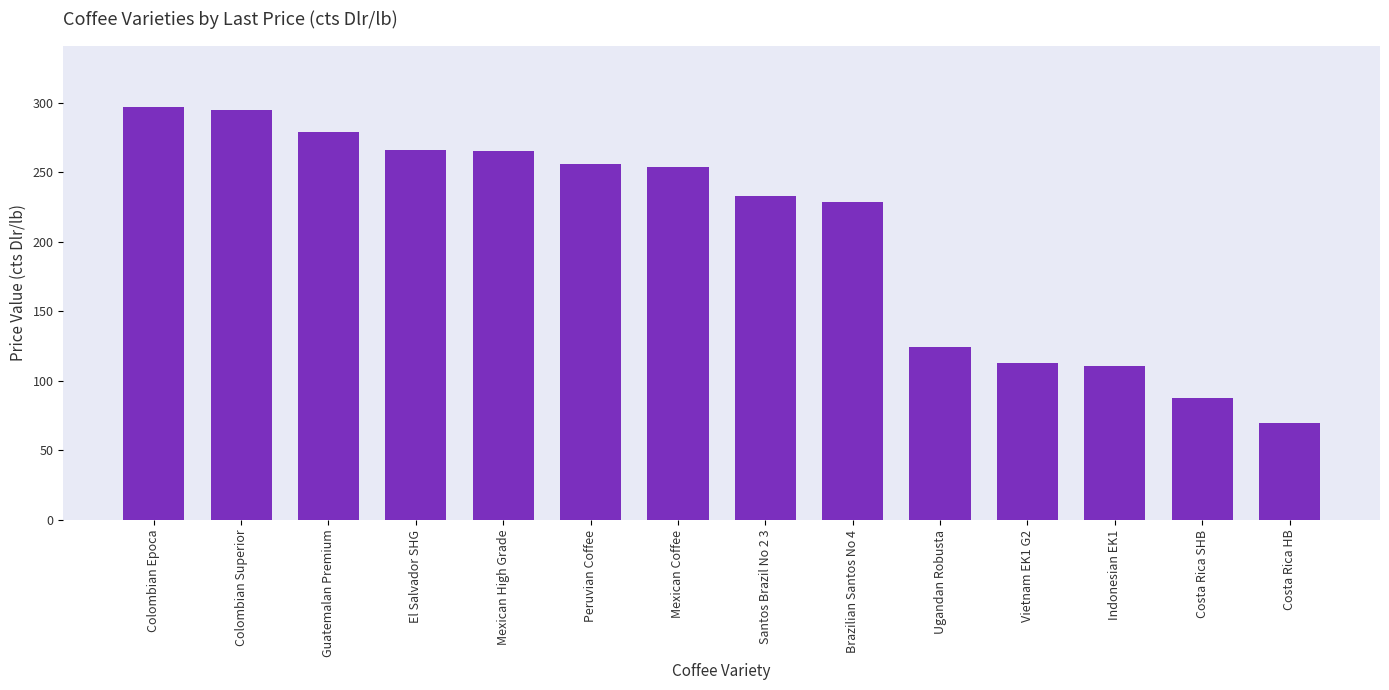

What is the label of the 12th bar from the right?

Guatemalan Premium